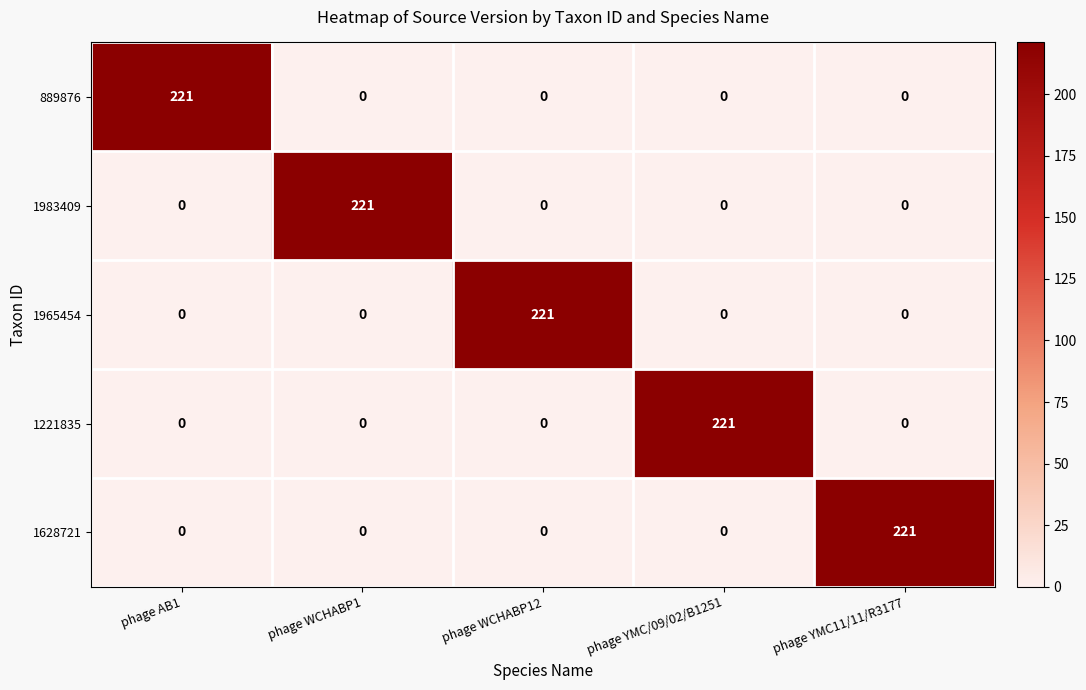

What is the difference between the 889876 values at phage YMC11/11/R3177 and phage AB1?

221